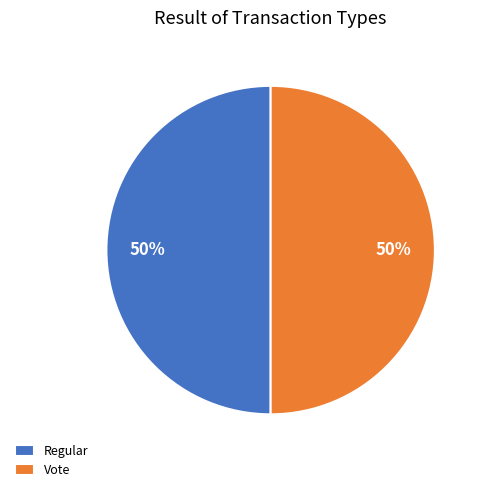

To the nearest percent, what is the average slice percentage?

50%